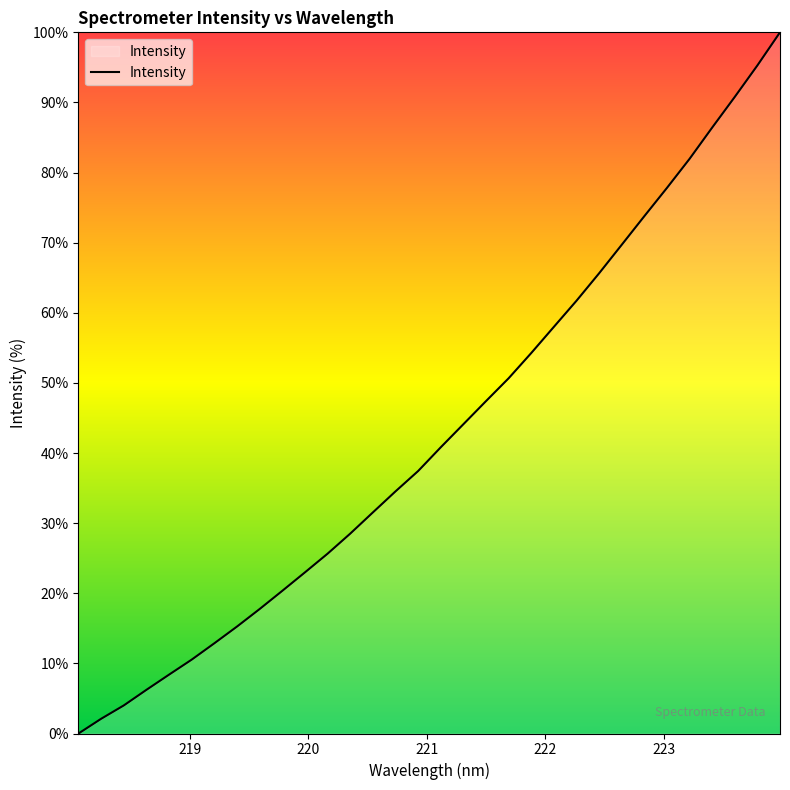

What is the greatest value displayed?

100.0